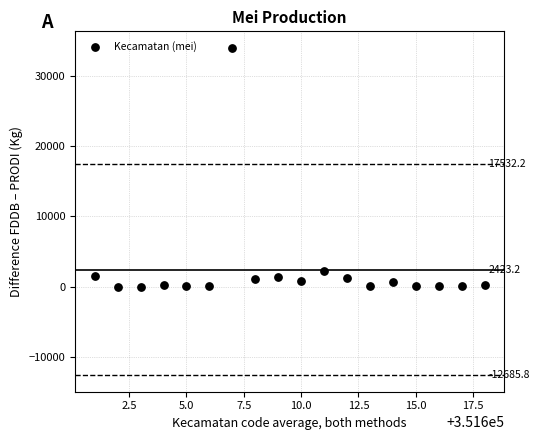

What is the range of X values (max minus min)?

17